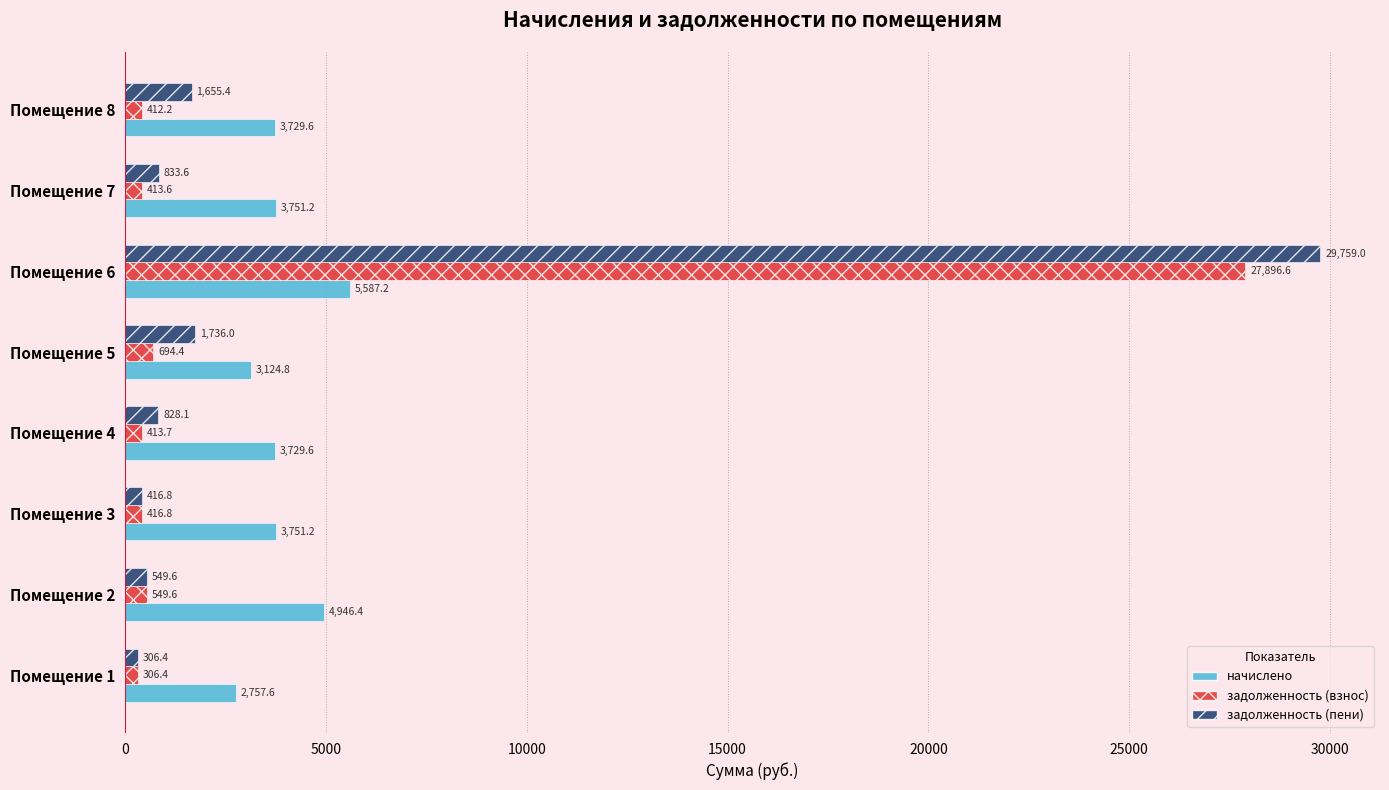

True or false: начислено has a value of 5771.4 at Помещение 7.

False